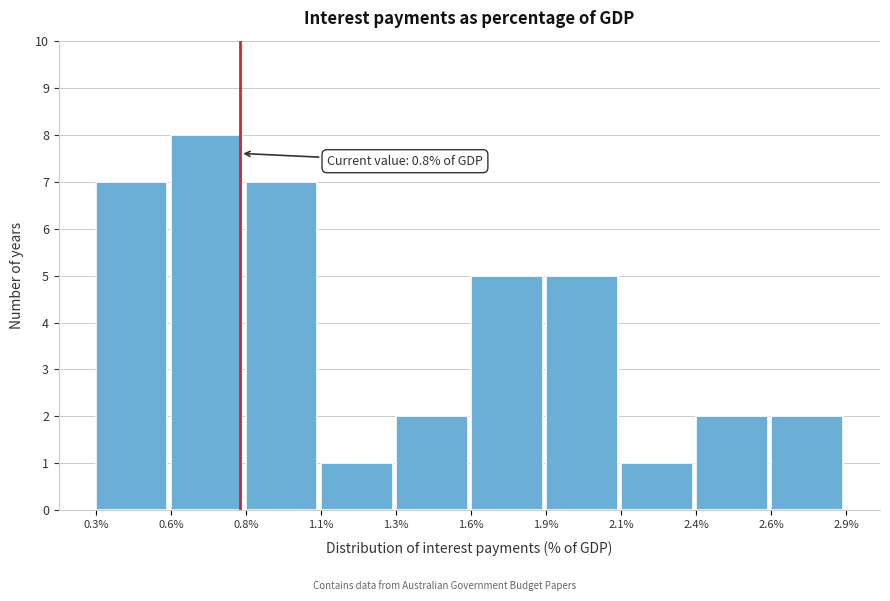

Reading left to right, transcribe all the data shown in this chart.

7	8	7	1	2	5	5	1	2	2